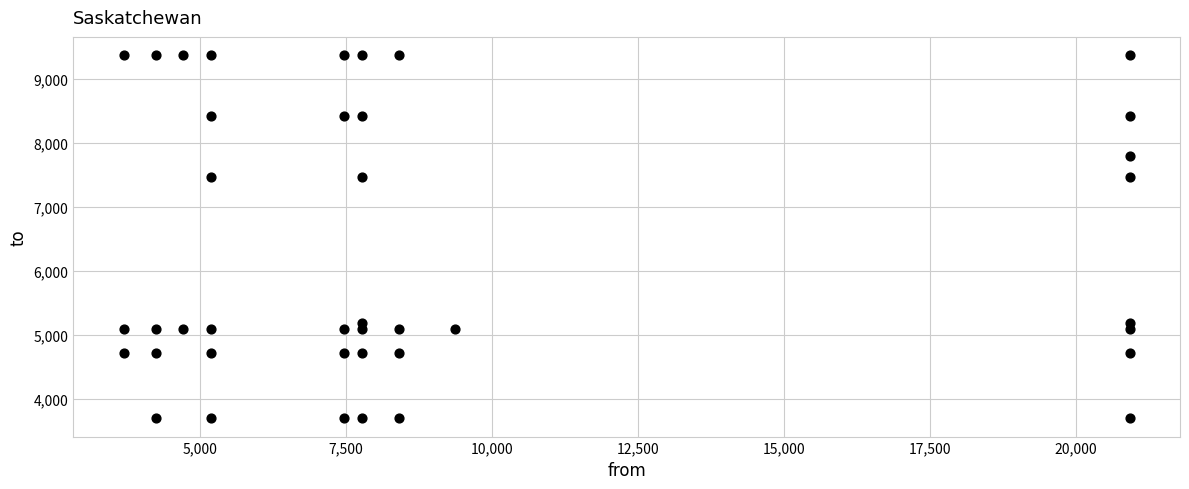

What is the range of X values (max minus min)?

17228